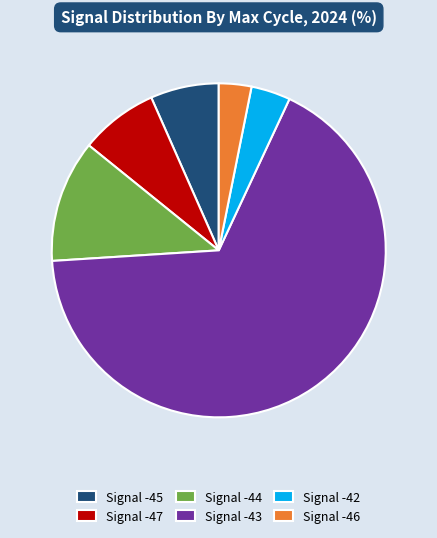

What is the smallest slice in the pie chart?

Signal -46